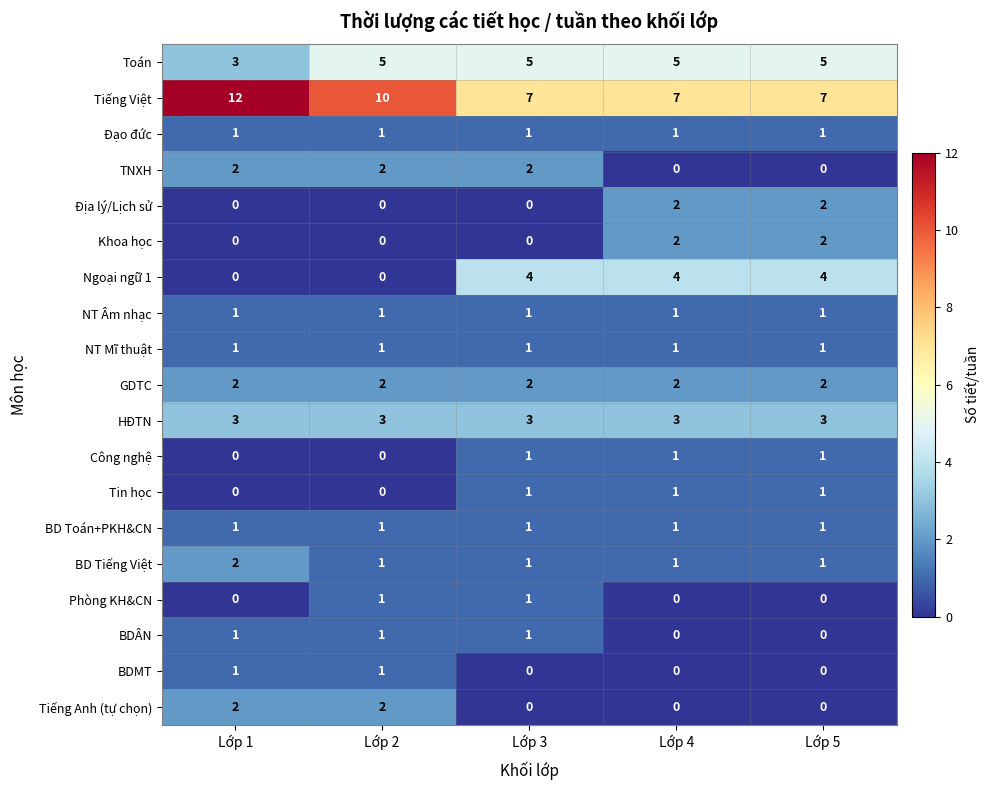

Which category has the highest value in the BD Tiếng Việt series?

Lớp 1